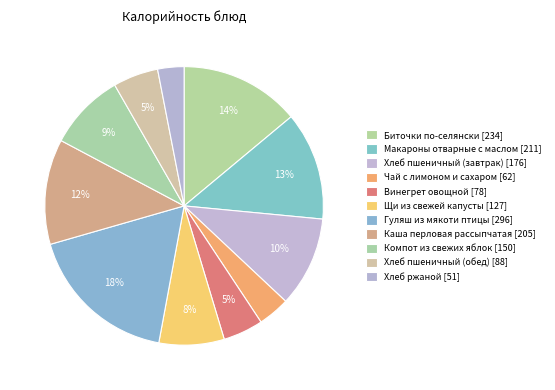

How many slices are in this pie chart?

11